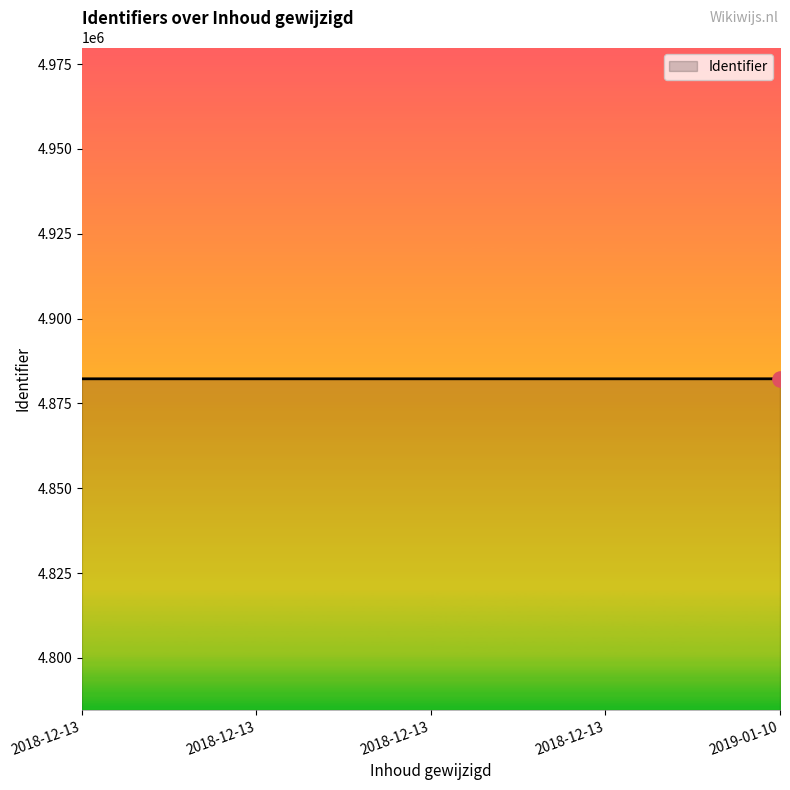

Which has a higher value, 2018-12-13 or 2018-12-13?

2018-12-13